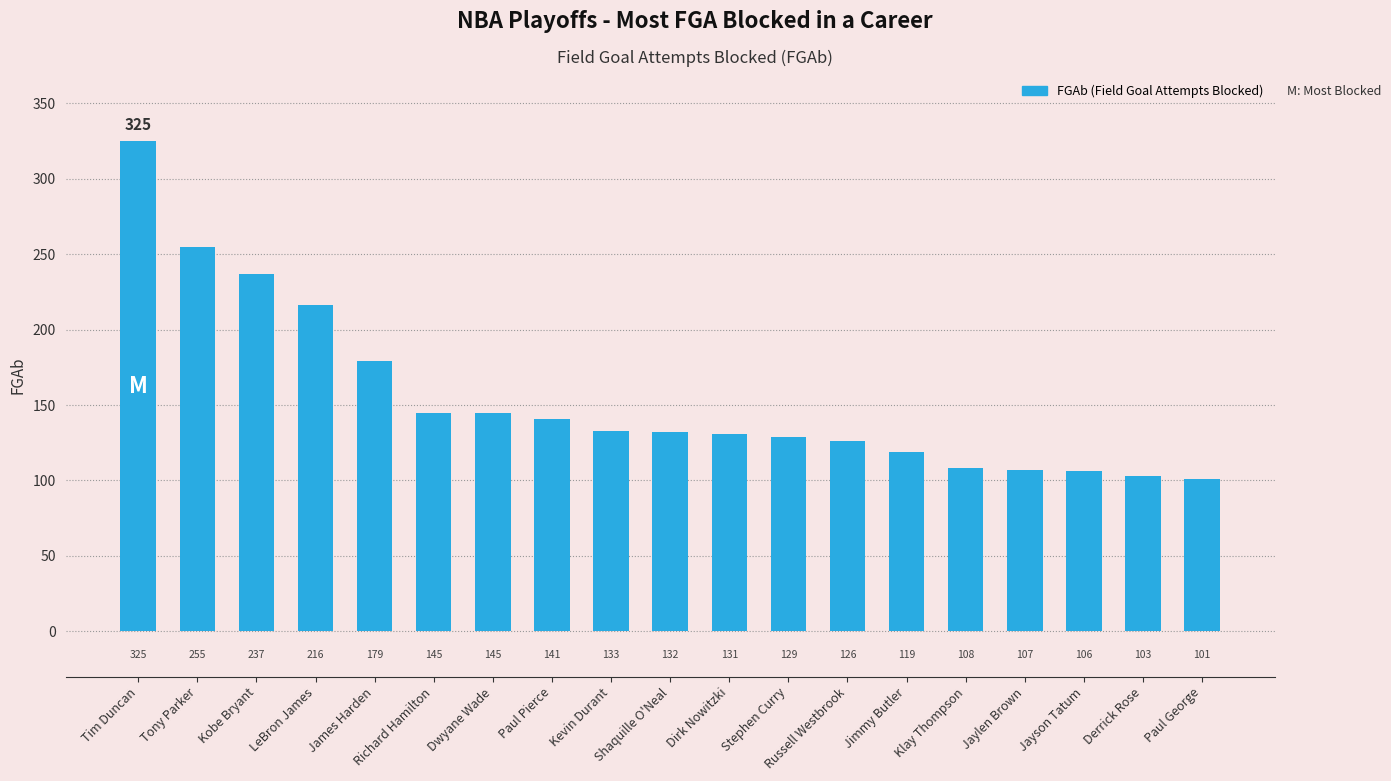

Reading left to right, extract all data points from this chart.

325	255	237	216	179	145	145	141	133	132	131	129	126	119	108	107	106	103	101